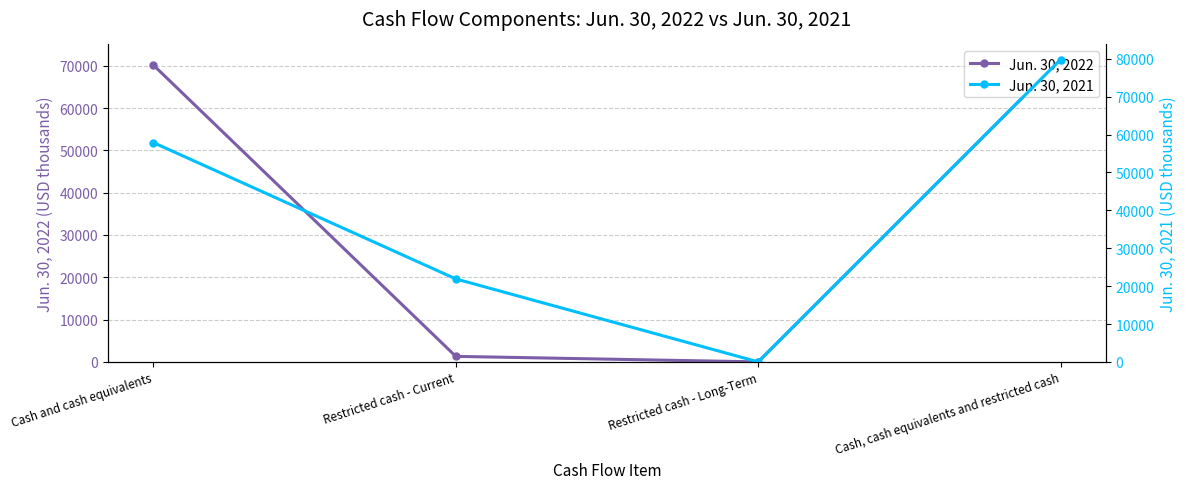

Where is the first local minimum for Jun. 30, 2021?

Restricted cash - Long-Term